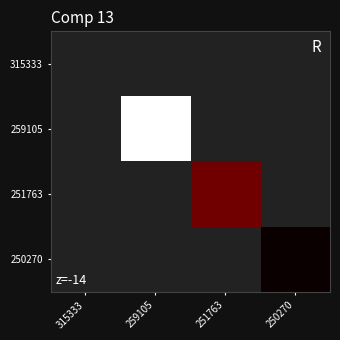

Reading left to right, extract all data points from this chart.

315333: 315333=0	259105=0	251763=0	250270=0
259105: 315333=0	259105=5100	251763=0	250270=0
251763: 315333=0	259105=0	251763=4820	250270=0
250270: 315333=0	259105=0	251763=0	250270=4769